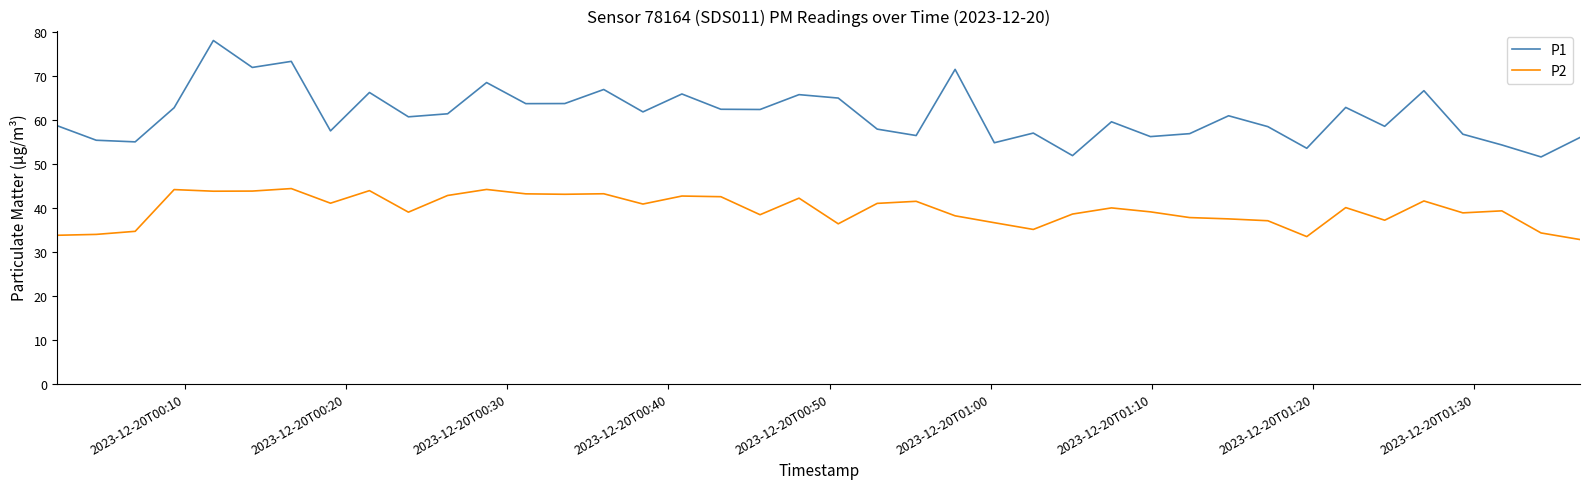

List the series in order of their peak value, lowest first.

P2, P1